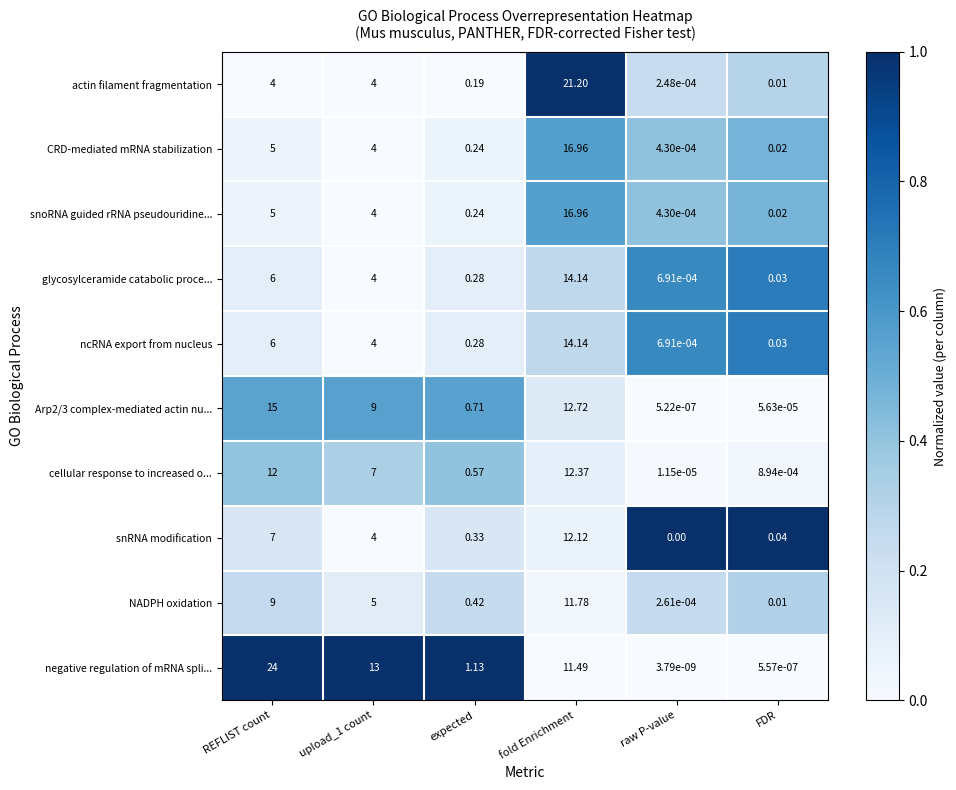

Which series has the largest range (max minus min)?

negative regulation of mRNA spli...